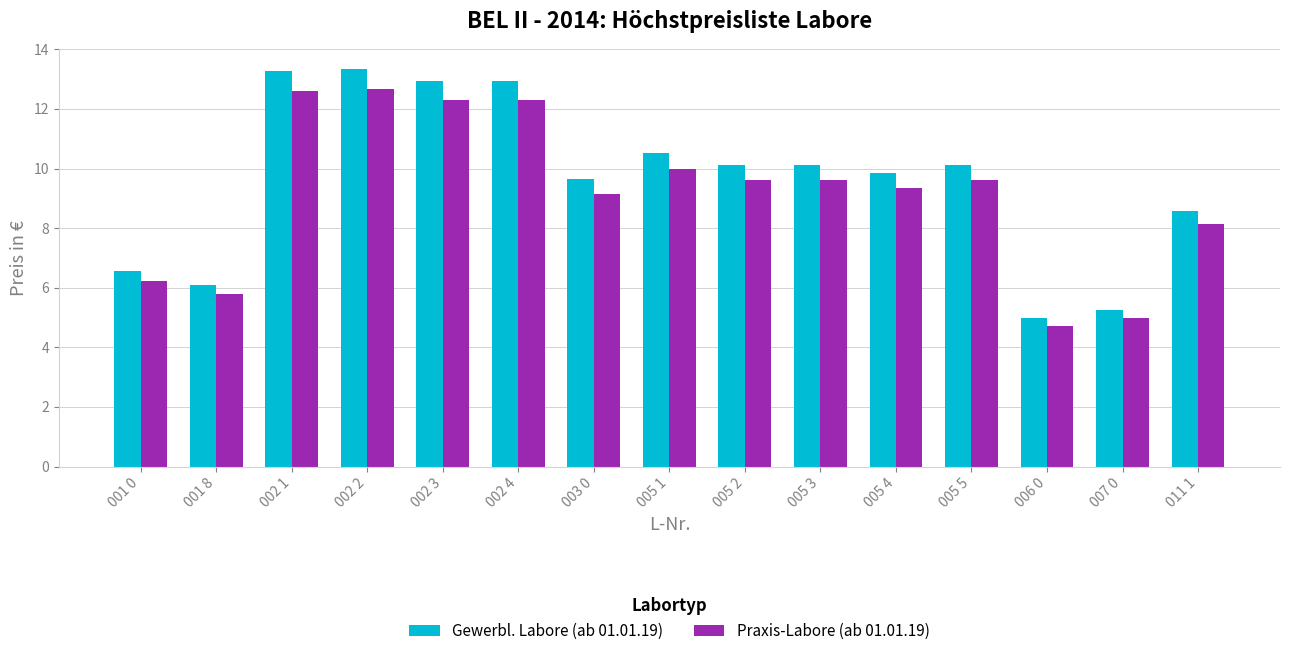

What is the smallest value displayed?

4.7